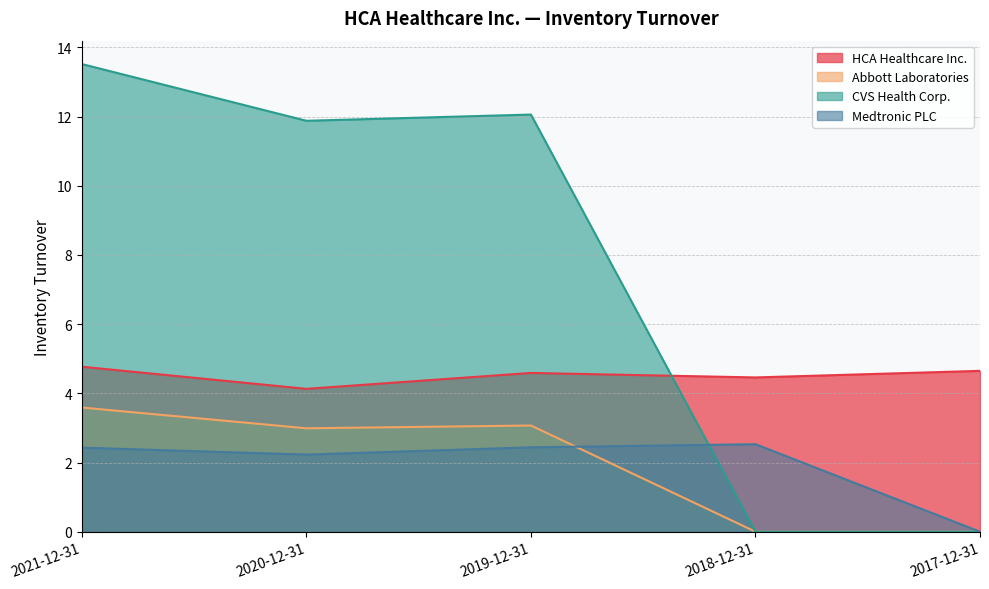

Count the HCA Healthcare Inc. values in the range 4 to 5.

5